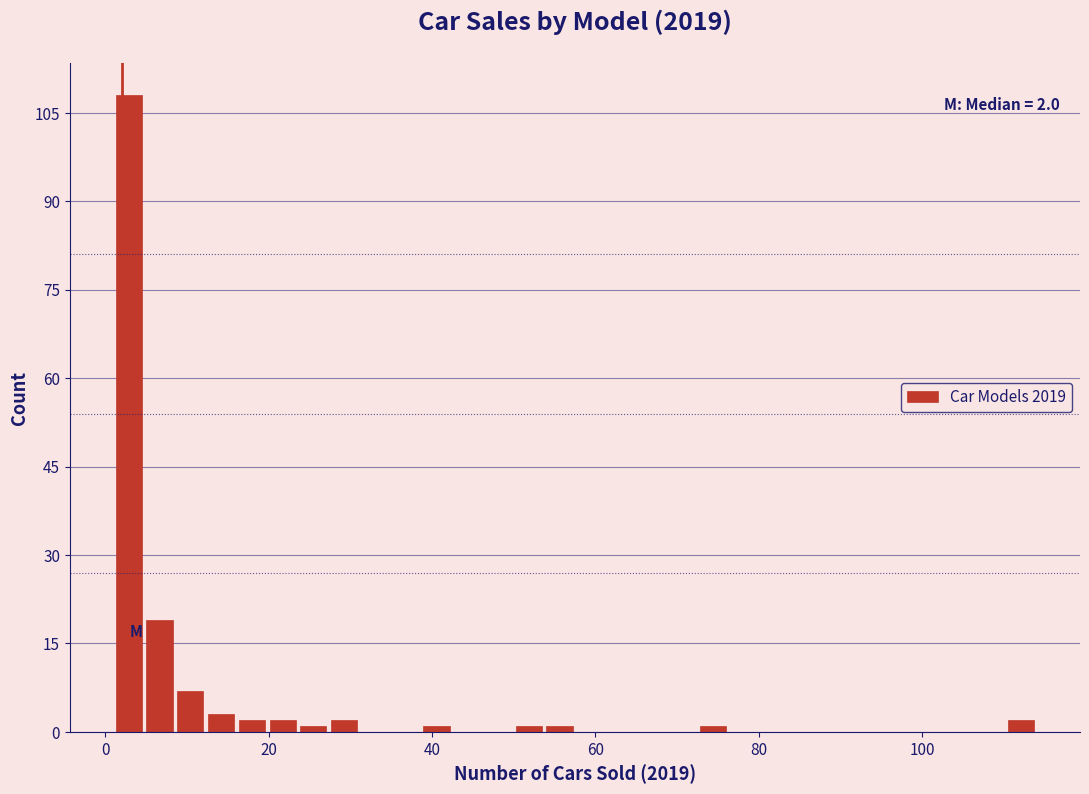

Read against the x-axis, roughly where is the centre of the tallest bar?

2